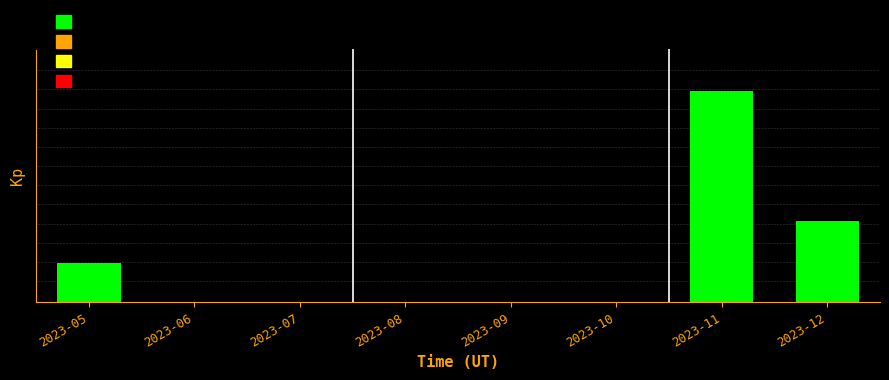

Reading left to right, what are all the values shown in this chart?

0.2	0.0	0.0	0.0	0.0	0.0	1.0	0.4